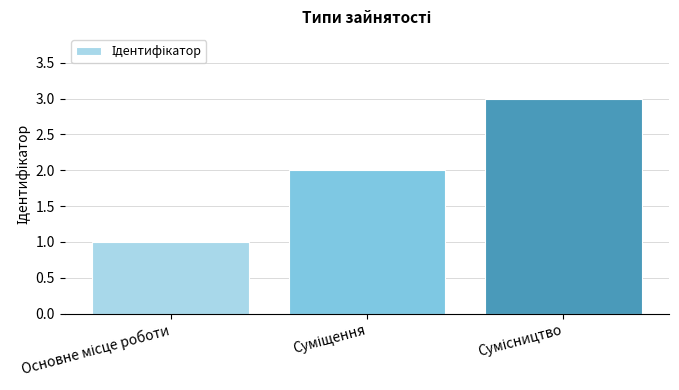

What is the maximum value shown in the chart?

3